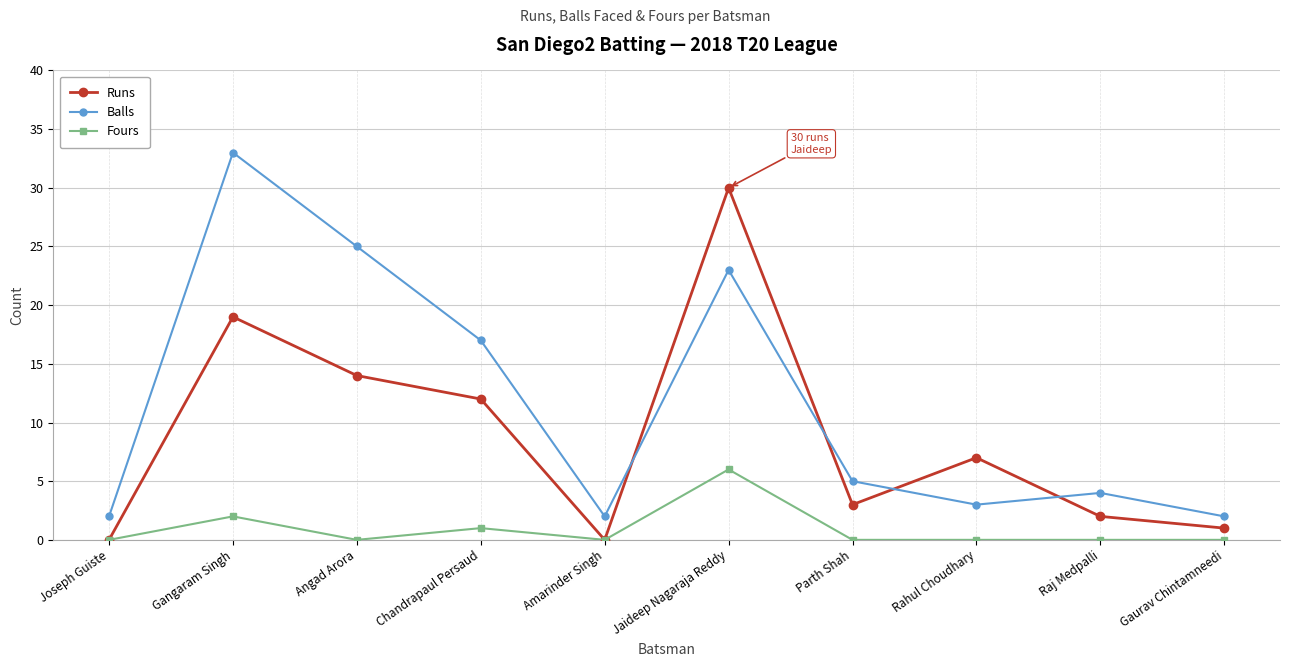

Which series has the largest total across all categories?

Balls